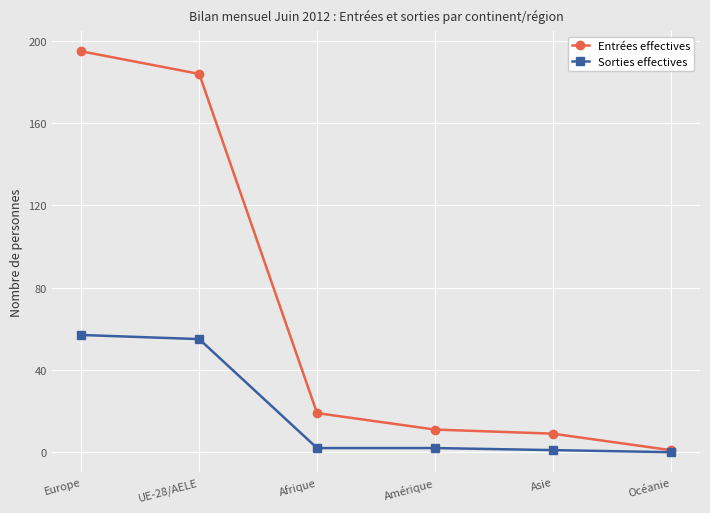

Does the chart have visible grid lines?

Yes